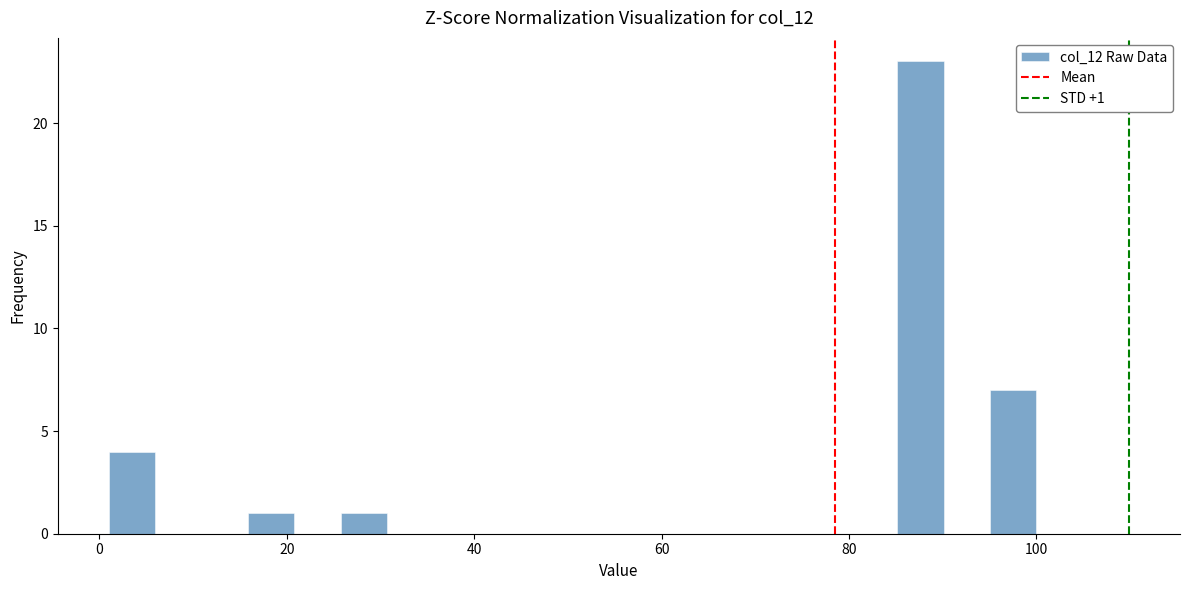

Read against the x-axis, roughly where is the centre of the tallest bar?

88